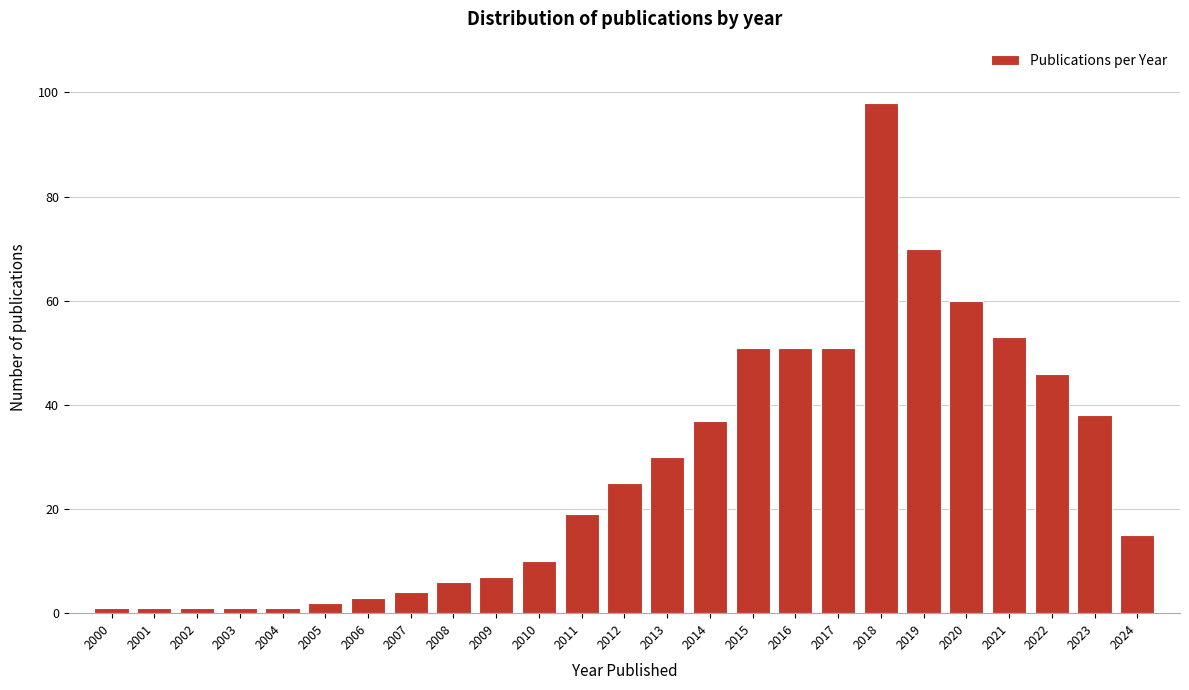

Reading right to left, what are all the values shown in this chart?

2024=15	2023=38	2022=46	2021=53	2020=60	2019=70	2018=98	2017=51	2016=51	2015=51	2014=37	2013=30	2012=25	2011=19	2010=10	2009=7	2008=6	2007=4	2006=3	2005=2	2004=1	2003=1	2002=1	2001=1	2000=1